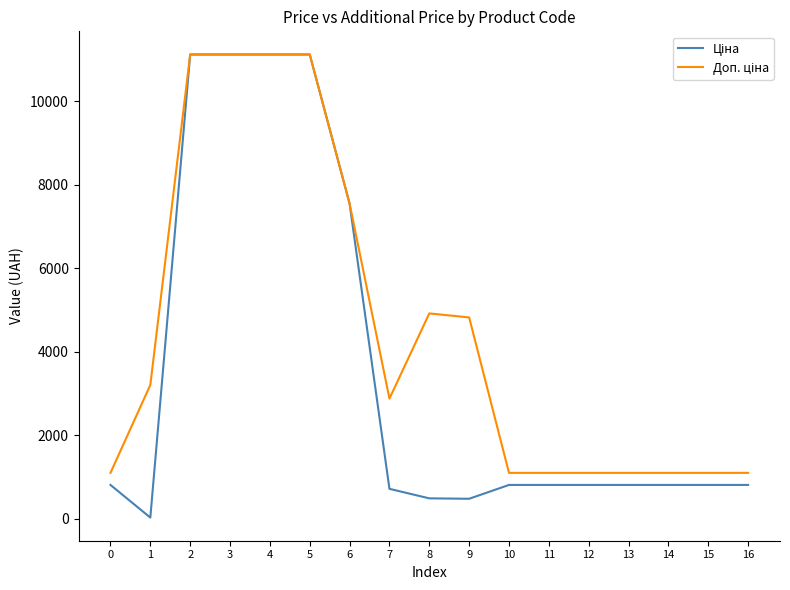

What is the spread (max minus min) of values at 9?

4339.3